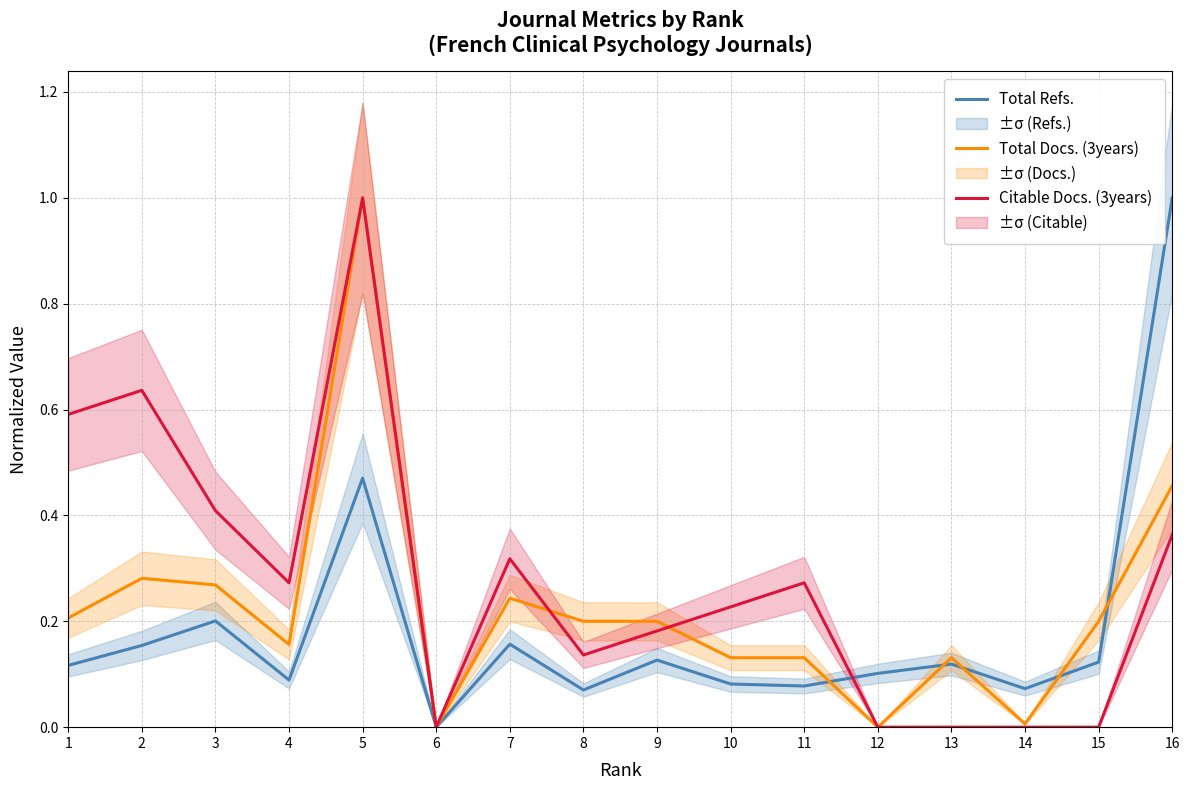

Rank the series by their average value, from highest to lowest.

Citable Docs. (3years), Total Docs. (3years), Total Refs.